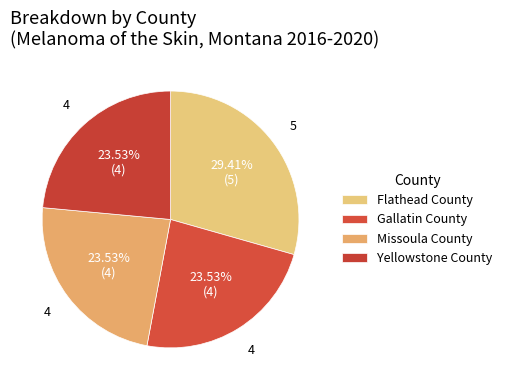

Count the number of slices in the pie.

4